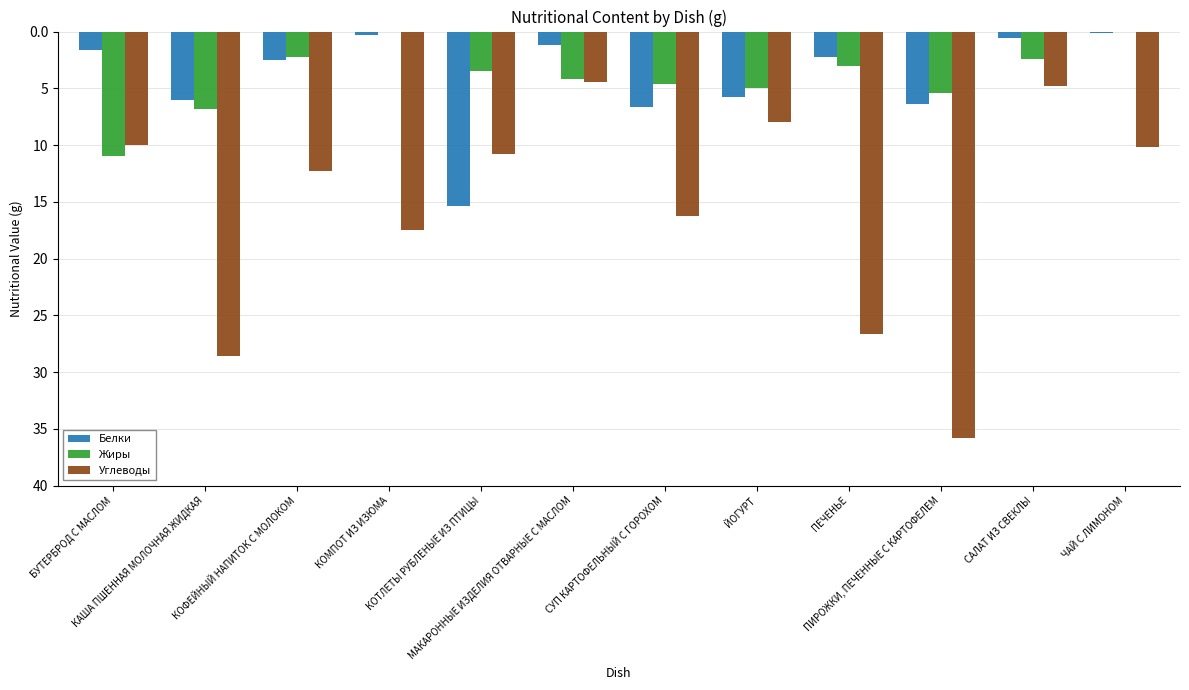

What are all the series names shown in the legend?

Белки, Жиры, Углеводы